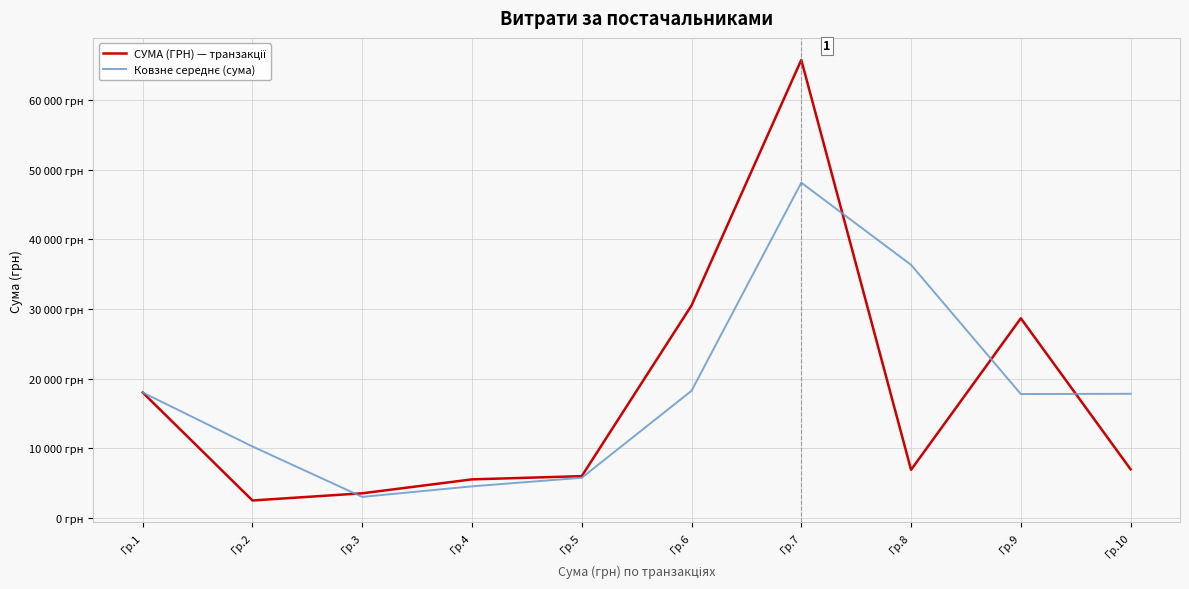

True or false: СУМА (ГРН) — транзакції has a value of 3535.2 at Гр.3.

True